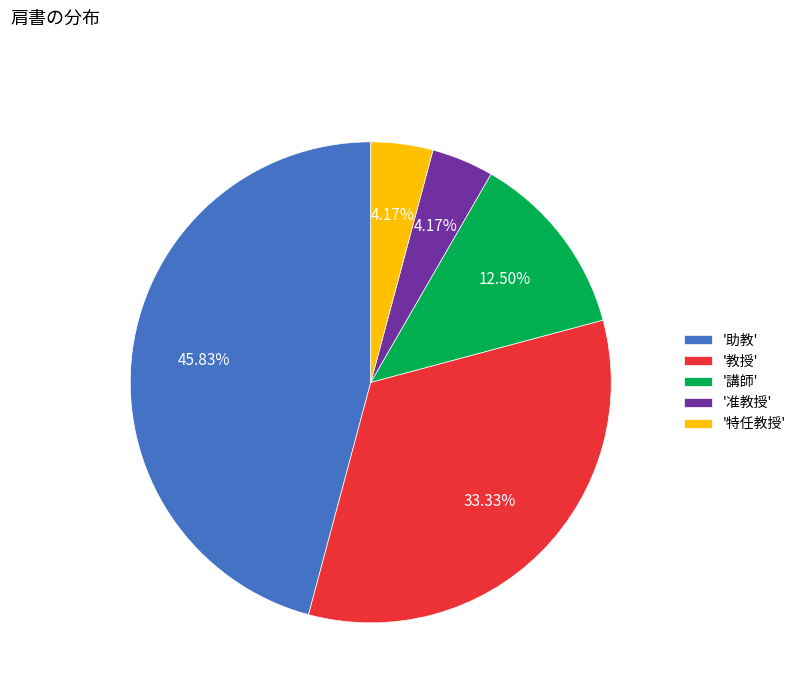

Is '准教授' the majority of the pie?

No